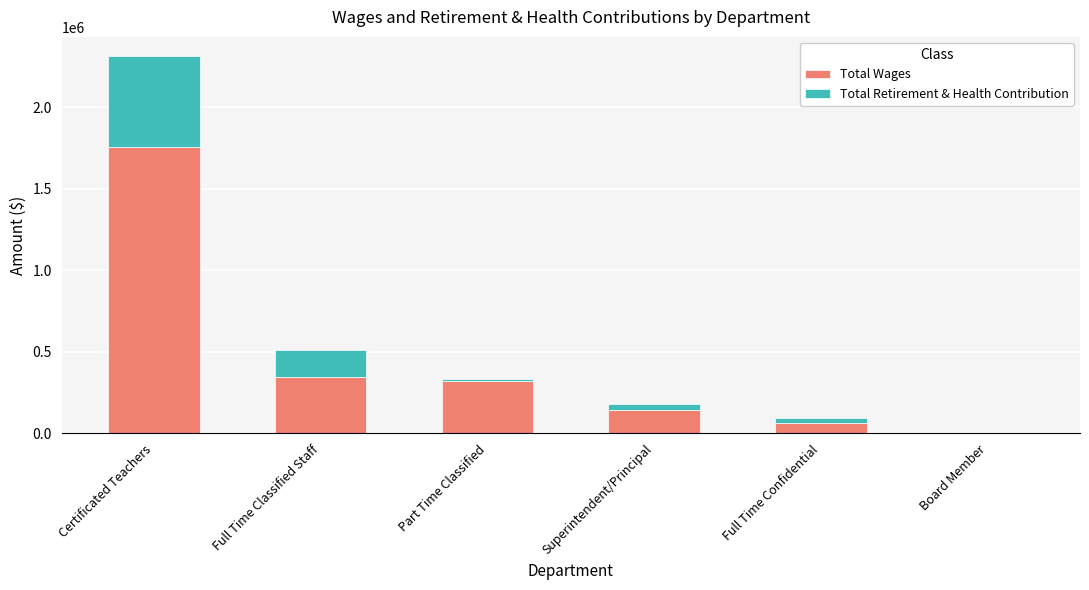

Are the bars grouped side by side (vs. stacked)?

No